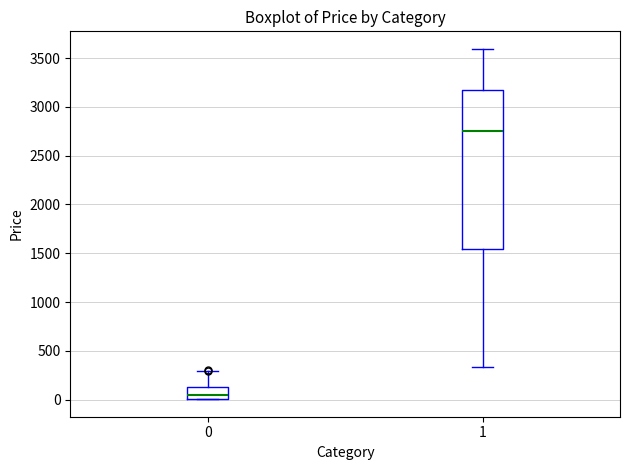

Which box has the highest median line?

1